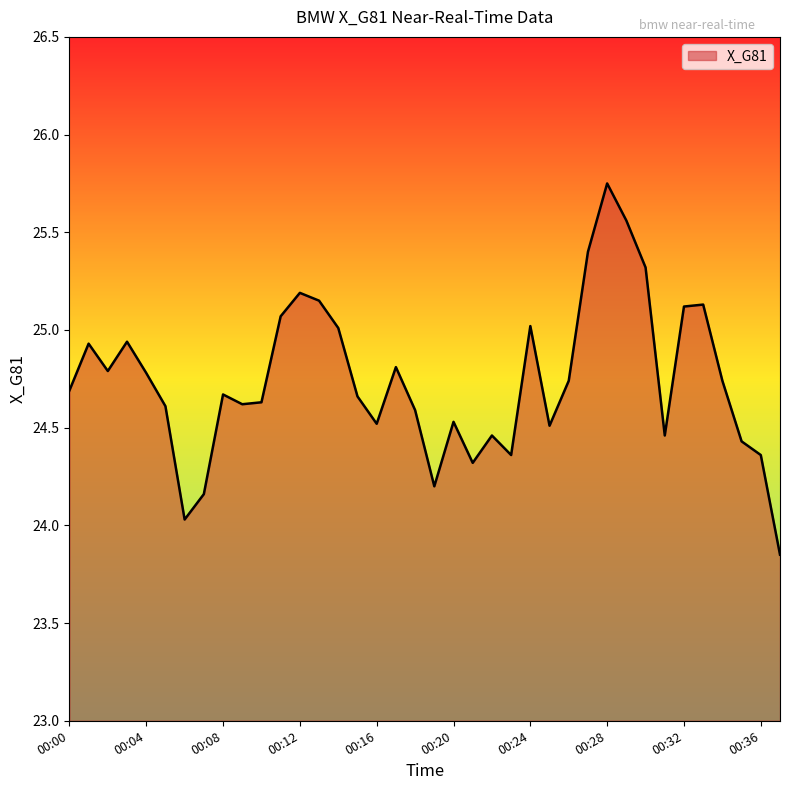

What is the difference between the maximum and minimum values?

1.9